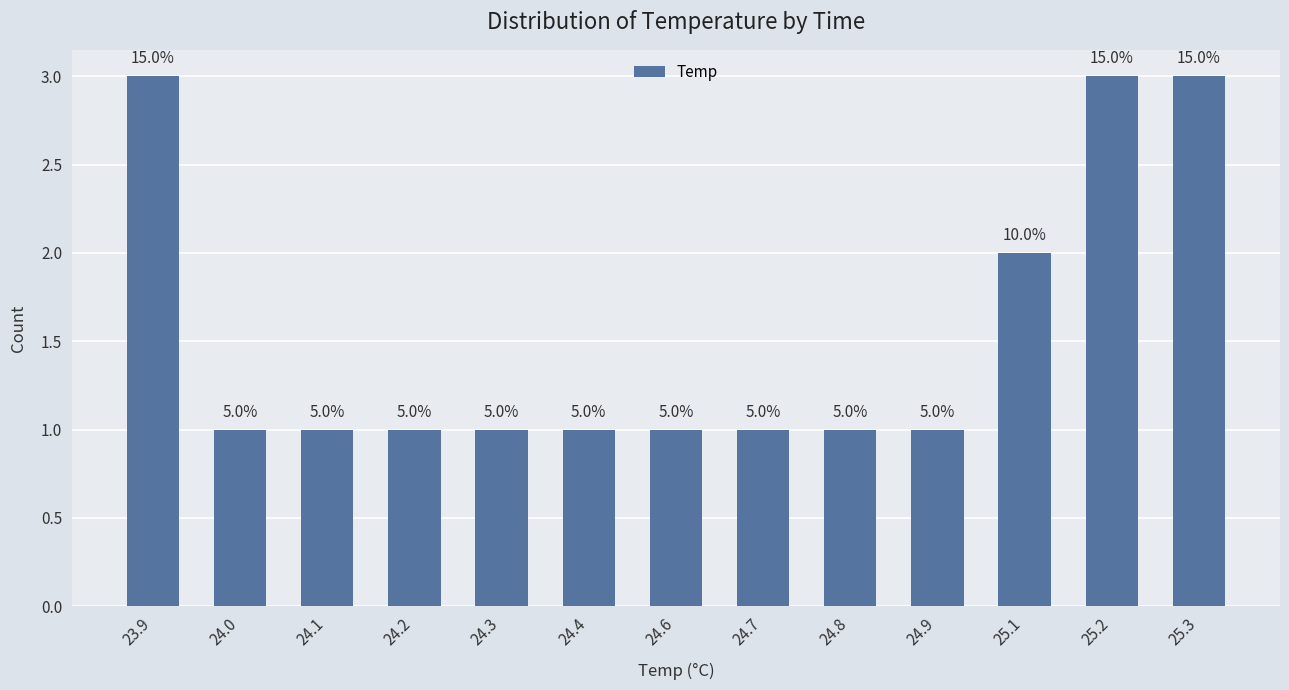

Does the chart contain any negative values?

No